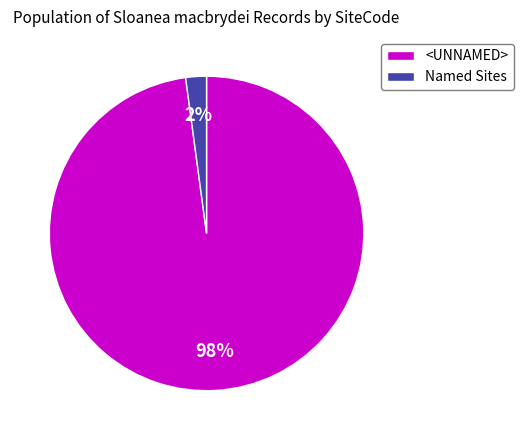

Is there any slice that represents more than half of the pie?

Yes